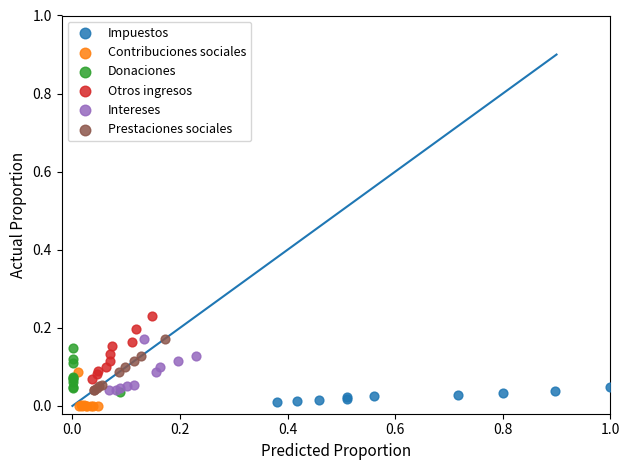

Which series has the widest spread of Y values?

Otros ingresos